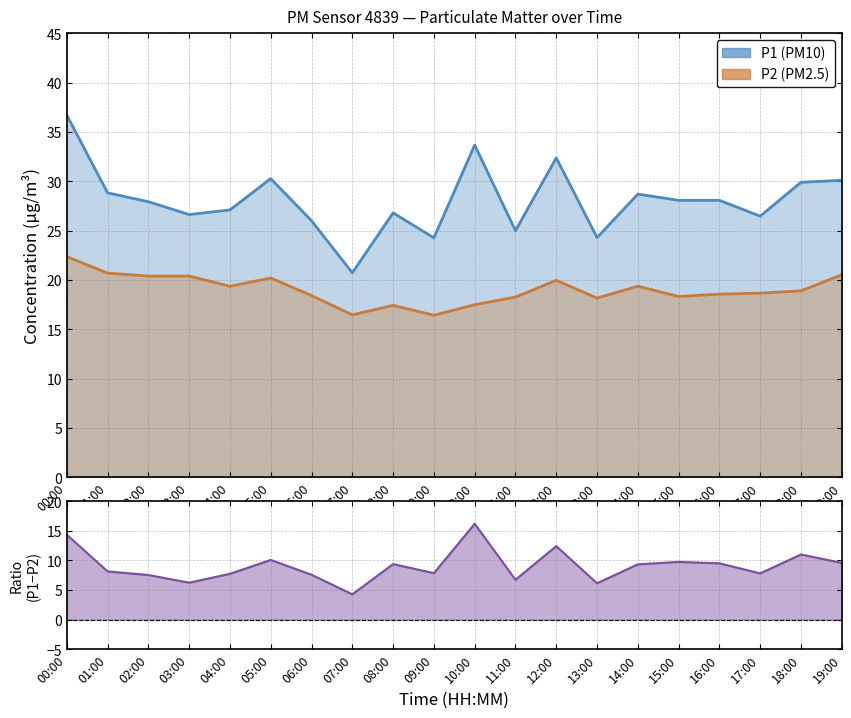

How many interior local valleys does the P1 series have?

6